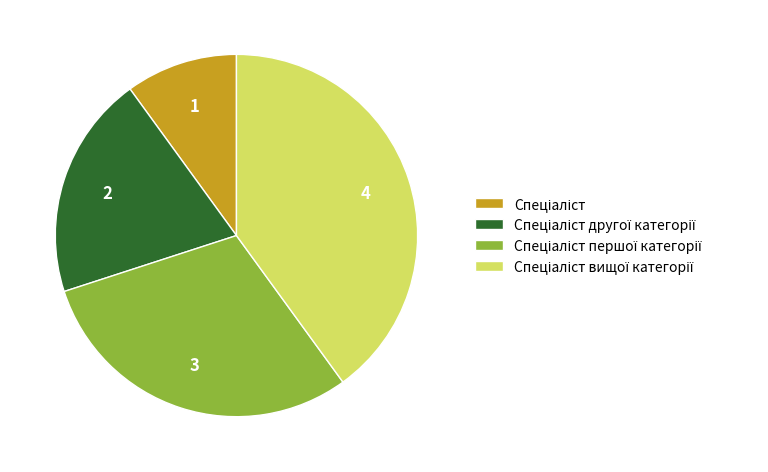

Is there a majority slice in this chart?

No